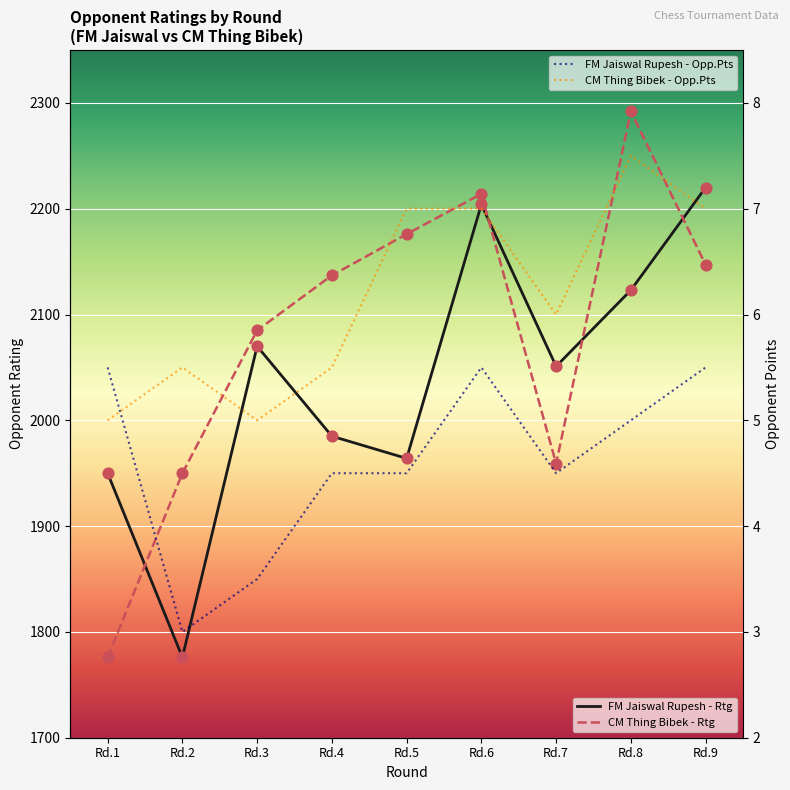

Which series has the widest spread of Y values?

CM Thing Bibek - Rtg